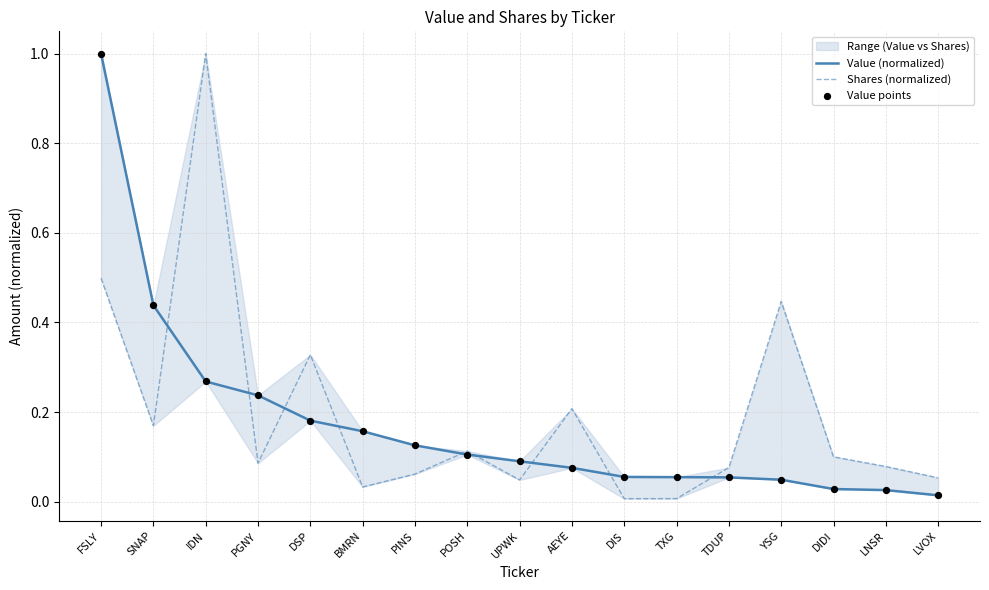

Which series has the largest Y range (max minus min)?

Shares (normalized)